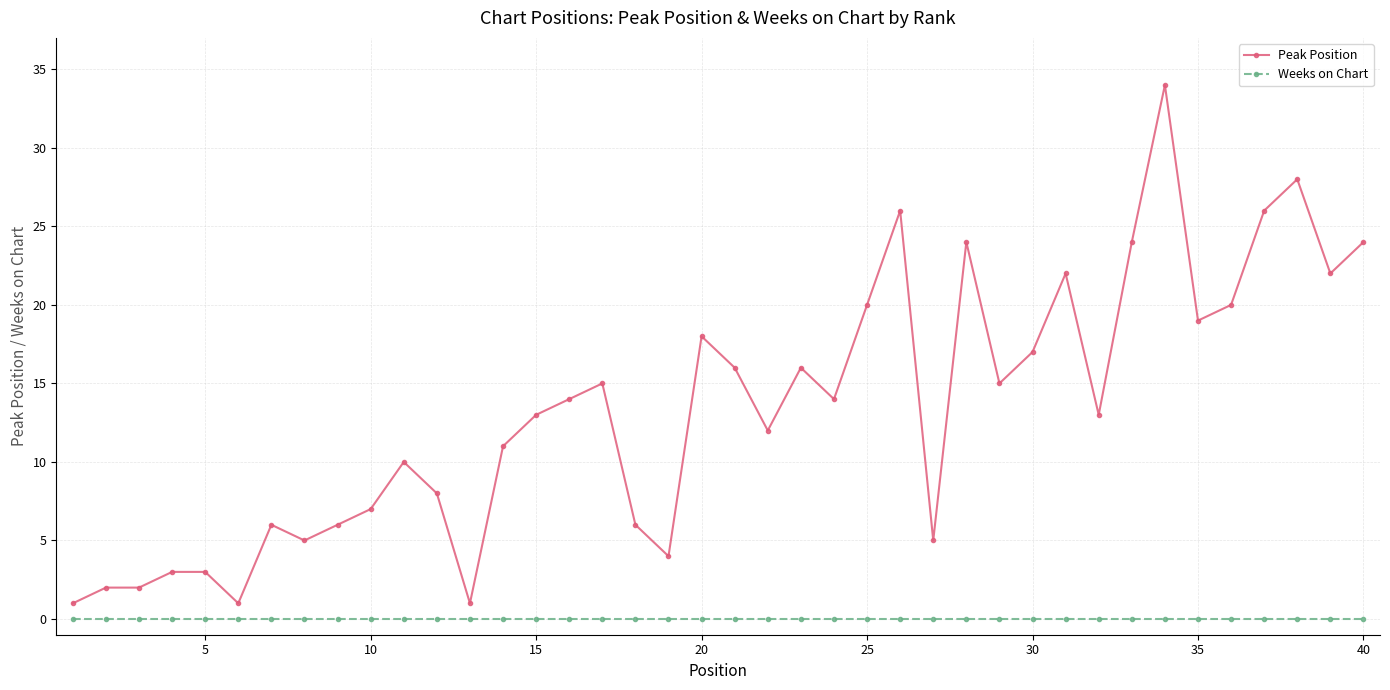

Does the chart display data point markers on the line(s)?

Yes